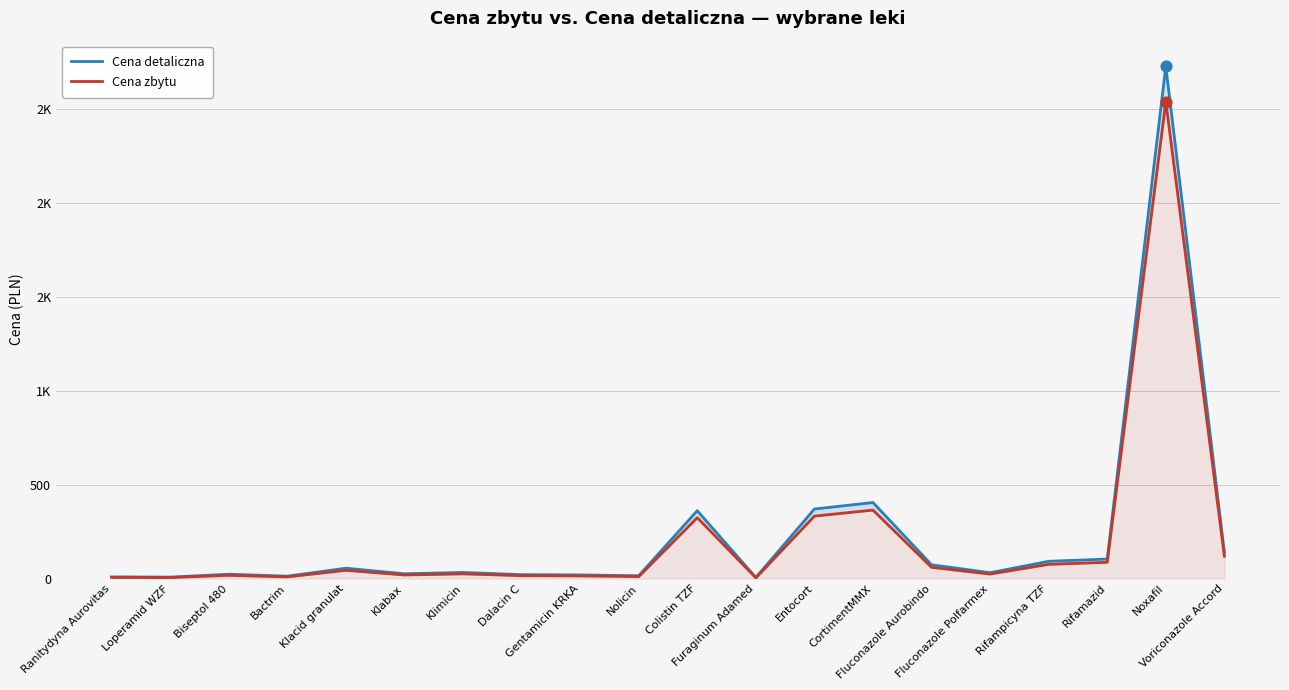

Which series has the largest total across all categories?

Cena detaliczna